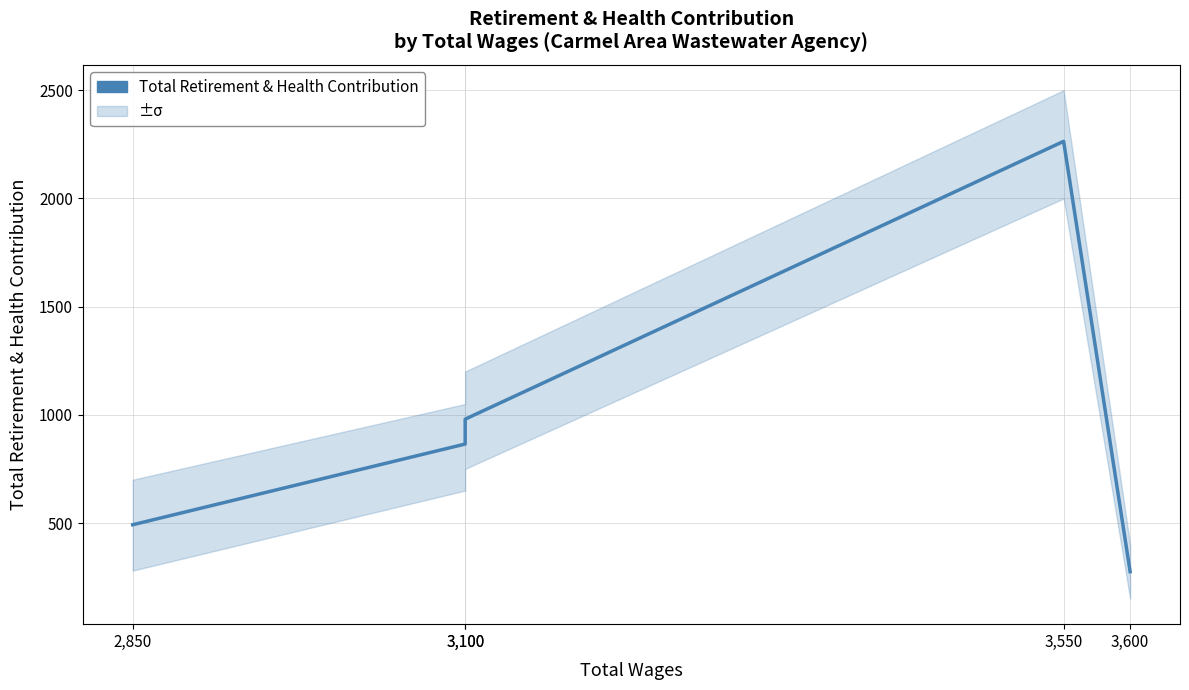

Does the chart display data point markers on the line(s)?

No